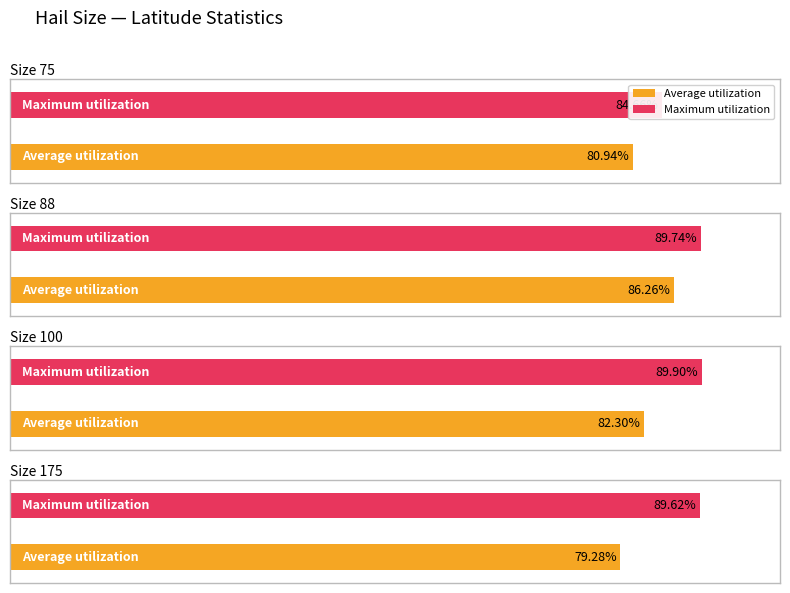

At which label is Average utilization closest to 41?

4